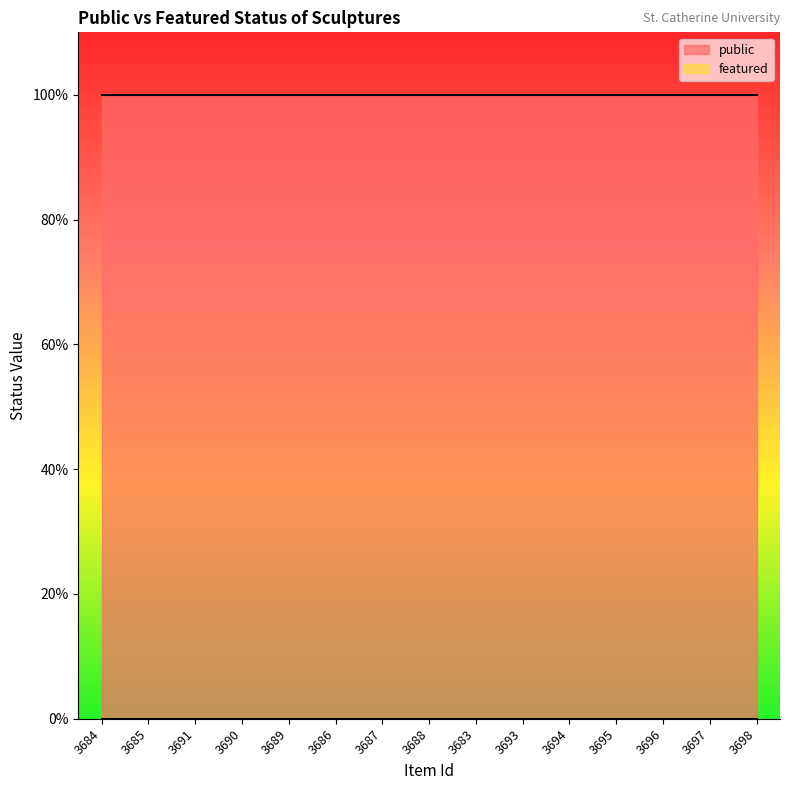

Rank the categories by featured value from lowest to highest.

3684, 3685, 3691, 3690, 3689, 3686, 3687, 3688, 3683, 3693, 3694, 3695, 3696, 3697, 3698